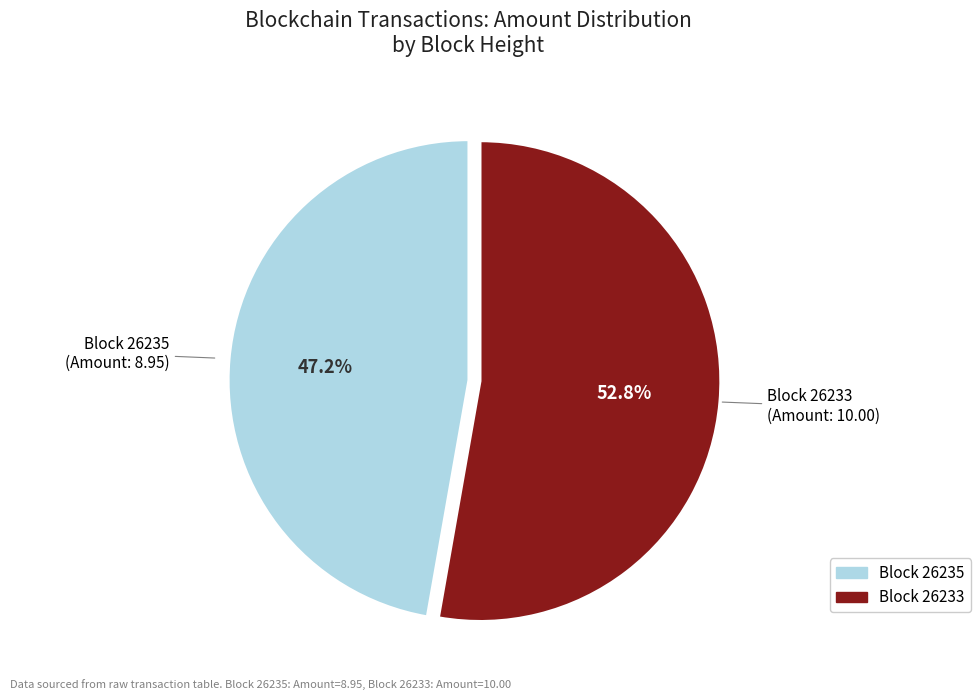

Is there any slice that represents more than half of the pie?

Yes